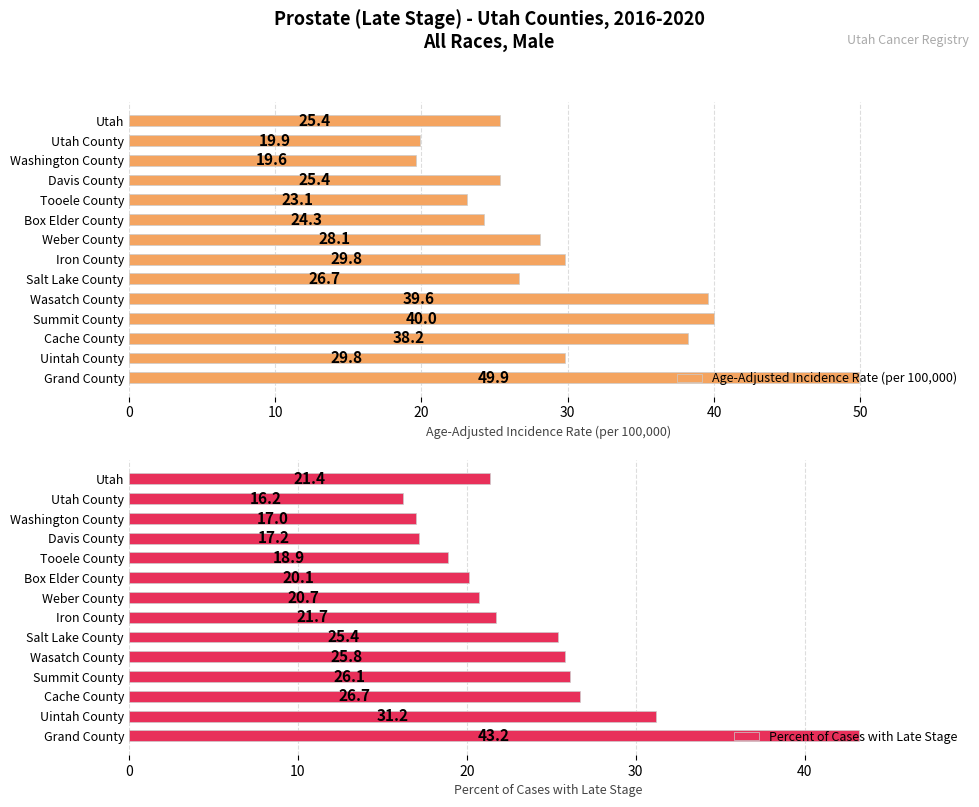

What is the sum of the Percent of Cases with Late Stage values at Uintah County and Cache County?

57.9